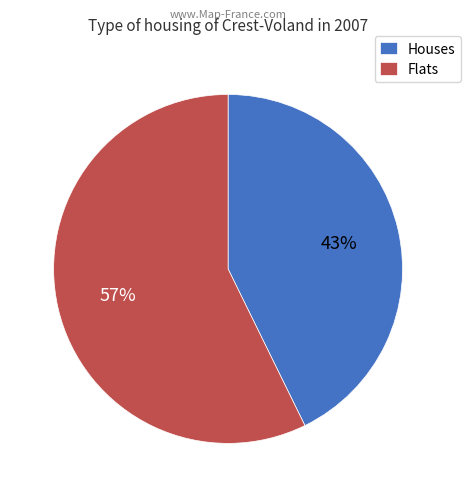

Does Flats account for over 50% of the chart?

Yes